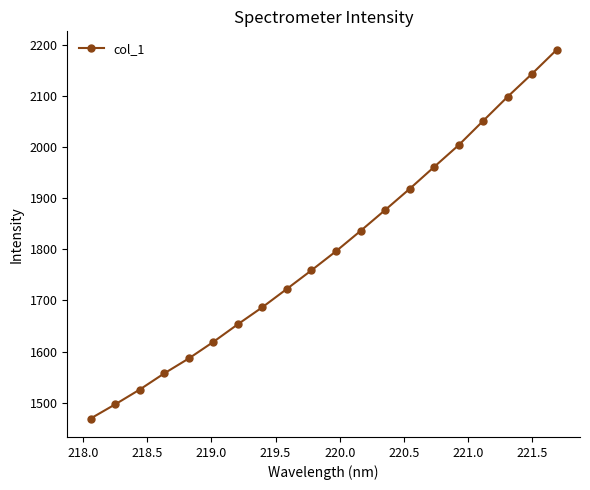

What is the sum of all values?

35952.9